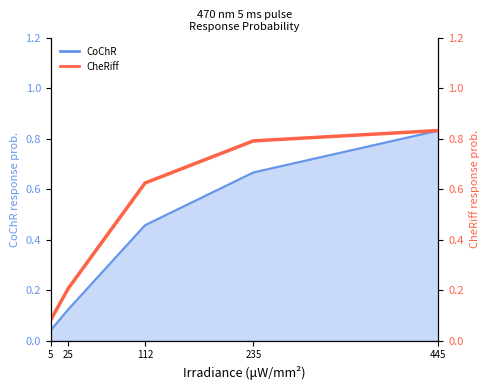

What is the average value?

0.5